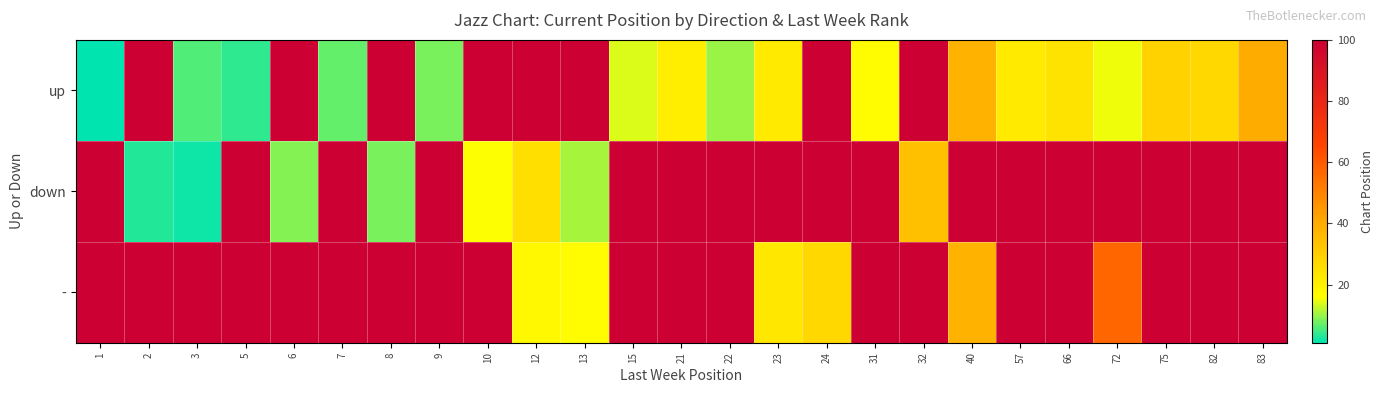

Which label corresponds to the largest value in the chart?

72